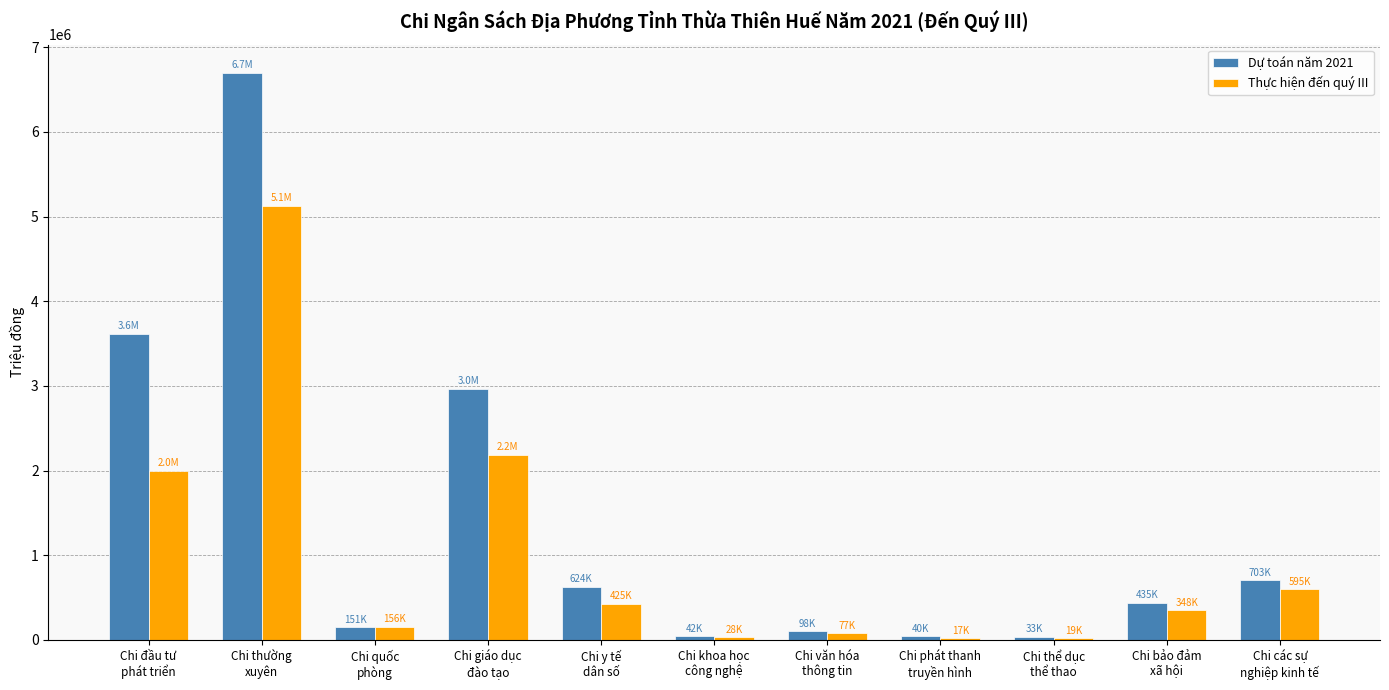

Count the number of data series in this chart.

2